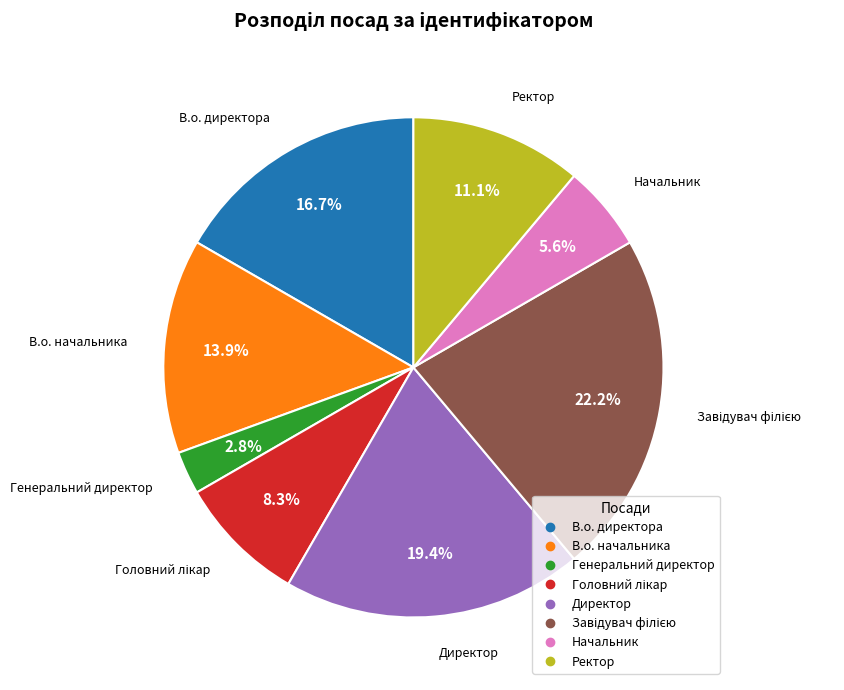

Is there any slice that represents more than half of the pie?

No